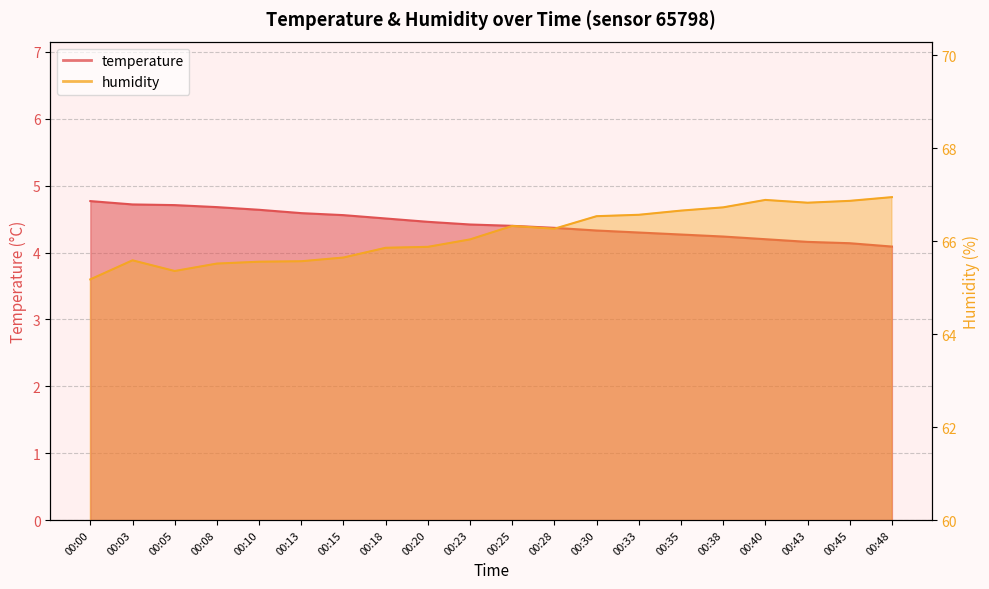

True or false: humidity and temperature intersect in this chart.

False